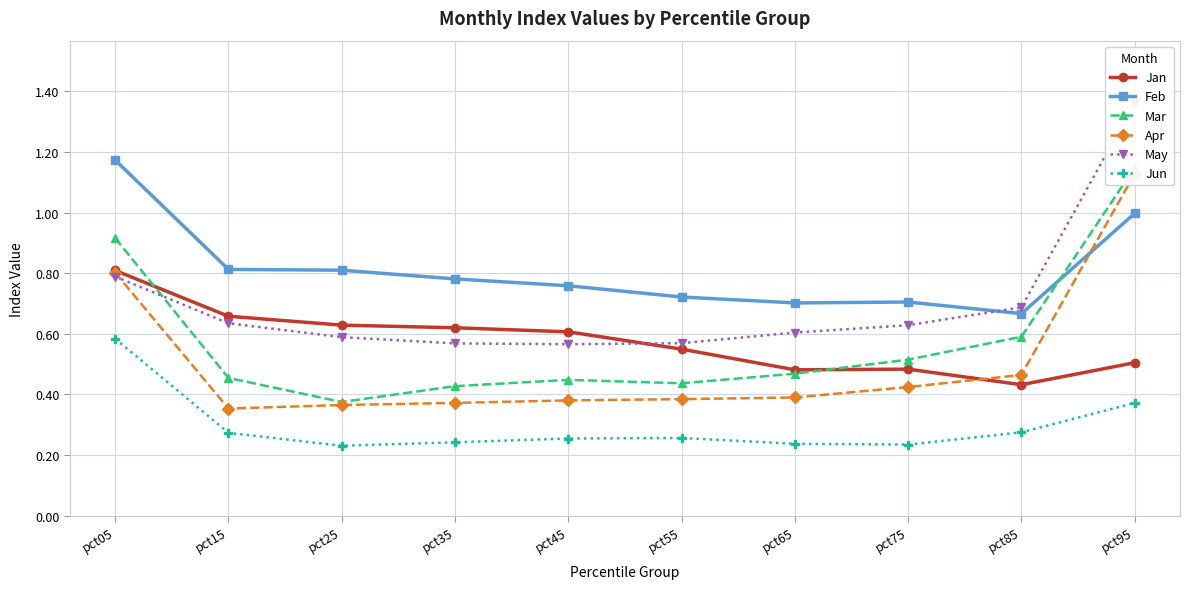

At which label is Jun closest to 0?

pct25